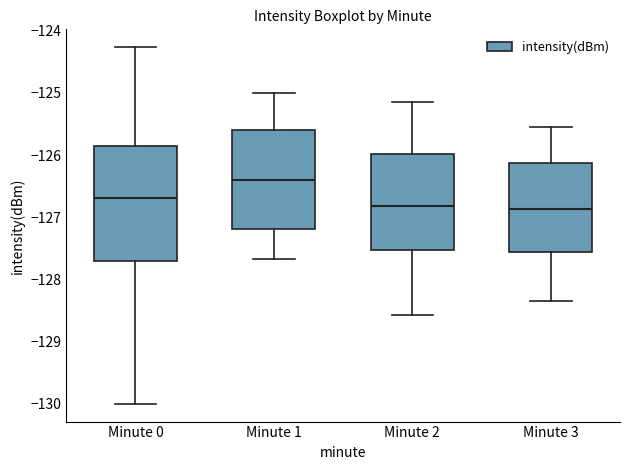

Which box's median line is the highest?

Minute 1